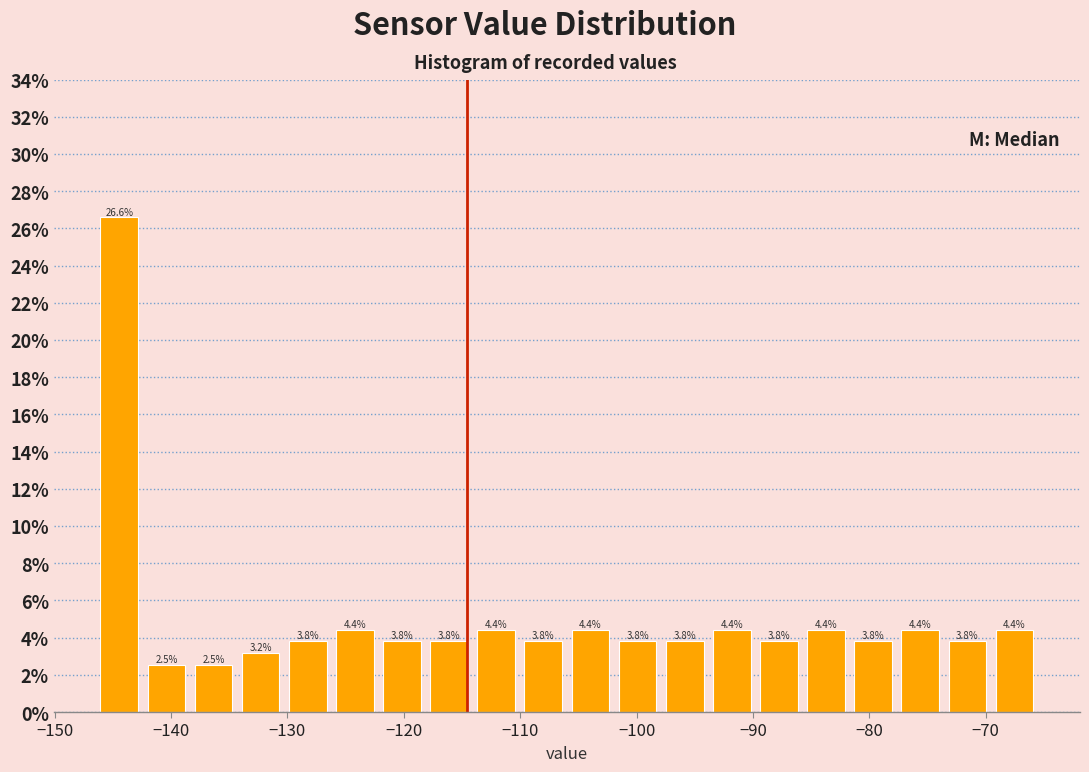

How tall is the bar that spans -118 to -114 on the x-axis? The bar edges are not printed on the chart, so give them approximately, as read against the axis.

3.8